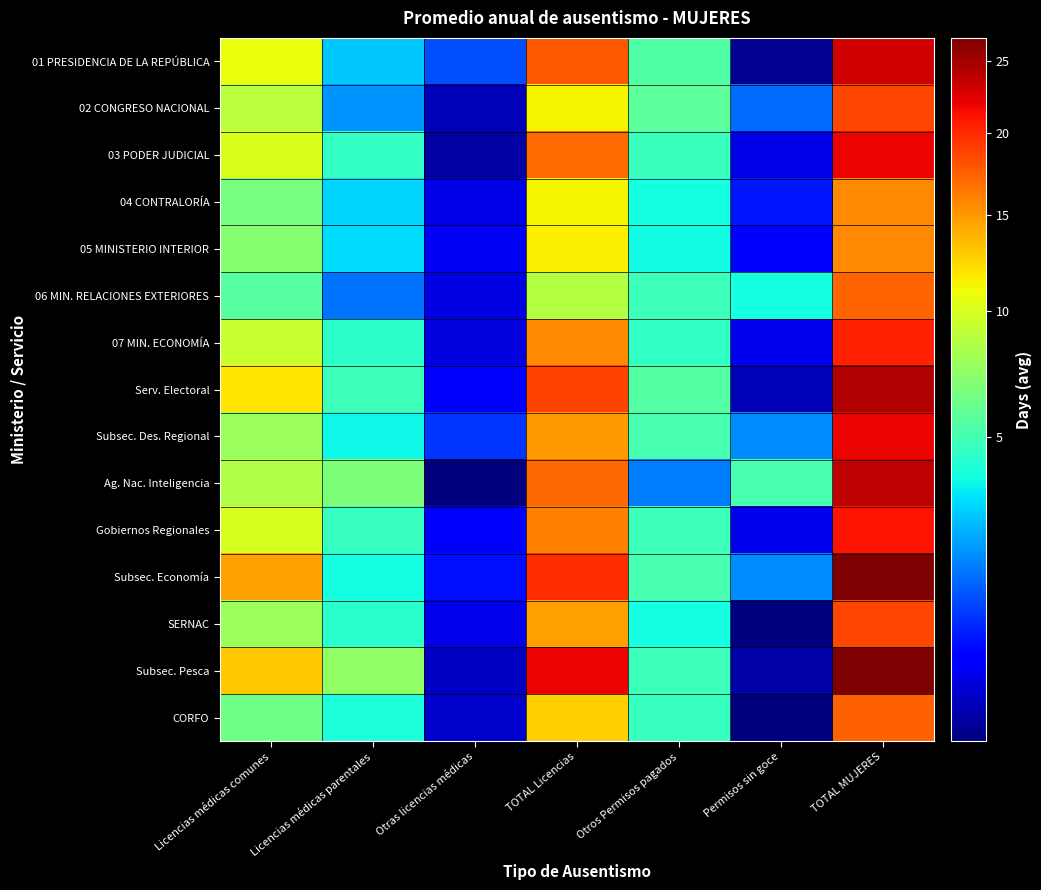

Reading left to right, what are all the values shown in this chart?

01 PRESIDENCIA DE LA REPÚBLICA: Licencias médicas comunes=10.8	Licencias médicas parentales=2.8	Otras licencias médicas=1.1	TOTAL Licencias=17.7	Otros Permisos pagados=5.3	Permisos sin goce=0.0	TOTAL MUJERES=23.0
02 CONGRESO NACIONAL: Licencias médicas comunes=8.9	Licencias médicas parentales=2.0	Otras licencias médicas=0.1	TOTAL Licencias=11.3	Otros Permisos pagados=5.8	Permisos sin goce=1.4	TOTAL MUJERES=18.6
03 PODER JUDICIAL: Licencias médicas comunes=10.2	Licencias médicas parentales=4.5	Otras licencias médicas=0.0	TOTAL Licencias=16.9	Otros Permisos pagados=4.7	Permisos sin goce=0.2	TOTAL MUJERES=21.8
04 CONTRALORÍA: Licencias médicas comunes=6.6	Licencias médicas parentales=3.0	Otras licencias médicas=0.2	TOTAL Licencias=11.3	Otros Permisos pagados=3.8	Permisos sin goce=0.6	TOTAL MUJERES=15.7
05 MINISTERIO INTERIOR: Licencias médicas comunes=7.0	Licencias médicas parentales=3.1	Otras licencias médicas=0.3	TOTAL Licencias=11.4	Otros Permisos pagados=3.7	Permisos sin goce=0.4	TOTAL MUJERES=15.6
06 MIN. RELACIONES EXTERIORES: Licencias médicas comunes=5.6	Licencias médicas parentales=1.5	Otras licencias médicas=0.2	TOTAL Licencias=8.6	Otros Permisos pagados=4.8	Permisos sin goce=3.8	TOTAL MUJERES=17.2
07 MIN. ECONOMÍA: Licencias médicas comunes=9.3	Licencias médicas parentales=4.4	Otras licencias médicas=0.2	TOTAL Licencias=15.7	Otros Permisos pagados=4.5	Permisos sin goce=0.2	TOTAL MUJERES=20.4
Serv. Electoral: Licencias médicas comunes=11.9	Licencias médicas parentales=4.8	Otras licencias médicas=0.4	TOTAL Licencias=18.9	Otros Permisos pagados=5.5	Permisos sin goce=0.1	TOTAL MUJERES=24.4
Subsec. Des. Regional: Licencias médicas comunes=7.8	Licencias médicas parentales=3.7	Otras licencias médicas=0.9	TOTAL Licencias=14.8	Otros Permisos pagados=5.1	Permisos sin goce=1.9	TOTAL MUJERES=21.8
Ag. Nac. Inteligencia: Licencias médicas comunes=8.5	Licencias médicas parentales=6.7	Otras licencias médicas=0.0	TOTAL Licencias=17.1	Otros Permisos pagados=1.6	Permisos sin goce=5.1	TOTAL MUJERES=23.8
Gobiernos Regionales: Licencias médicas comunes=10.0	Licencias médicas parentales=4.6	Otras licencias médicas=0.4	TOTAL Licencias=16.0	Otros Permisos pagados=4.8	Permisos sin goce=0.3	TOTAL MUJERES=21.1
Subsec. Economía: Licencias médicas comunes=14.7	Licencias médicas parentales=3.8	Otras licencias médicas=0.5	TOTAL Licencias=19.8	Otros Permisos pagados=5.0	Permisos sin goce=1.9	TOTAL MUJERES=26.8
SERNAC: Licencias médicas comunes=7.8	Licencias médicas parentales=4.3	Otras licencias médicas=0.3	TOTAL Licencias=14.7	Otros Permisos pagados=3.8	Permisos sin goce=0.0	TOTAL MUJERES=18.5
Subsec. Pesca: Licencias médicas comunes=12.9	Licencias médicas parentales=7.4	Otras licencias médicas=0.1	TOTAL Licencias=21.8	Otros Permisos pagados=4.8	Permisos sin goce=0.1	TOTAL MUJERES=26.7
CORFO: Licencias médicas comunes=6.3	Licencias médicas parentales=4.0	Otras licencias médicas=0.1	TOTAL Licencias=12.8	Otros Permisos pagados=4.7	Permisos sin goce=0.0	TOTAL MUJERES=17.4